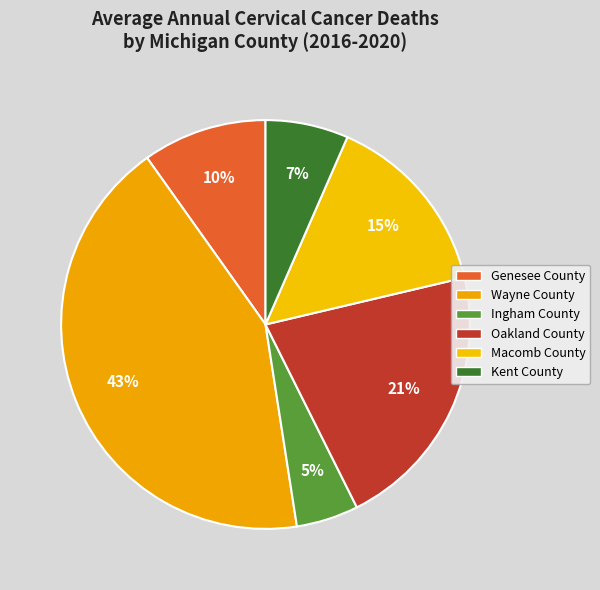

What is the smallest slice in the pie chart?

Ingham County